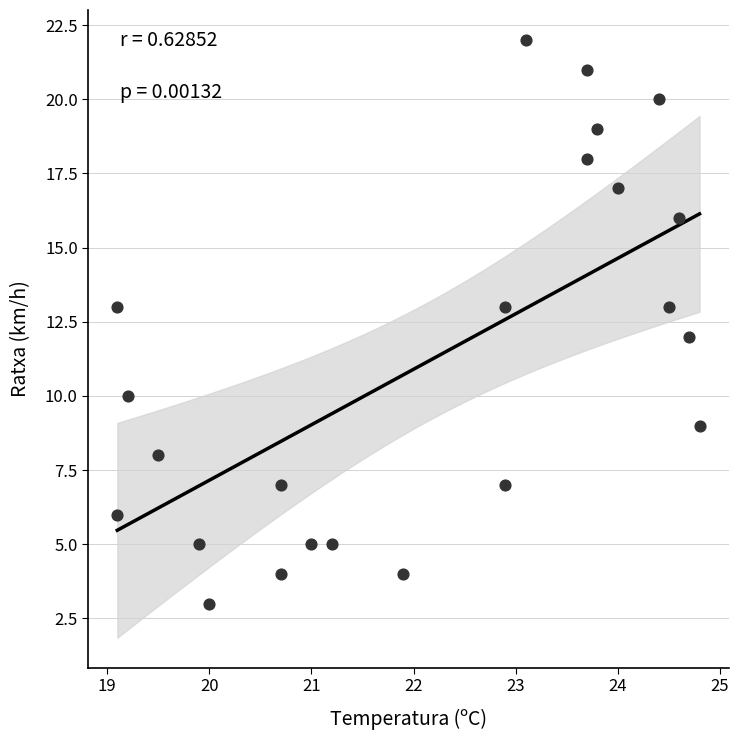

What is the range of Y values (max minus min)?

19